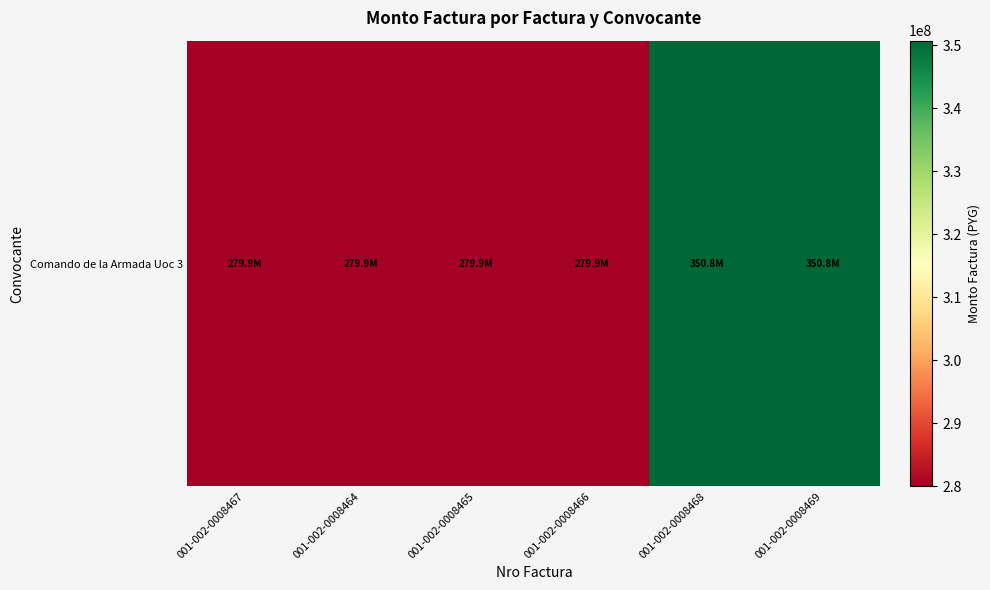

At which category does the chart reach its peak across all series?

001-002-0008468